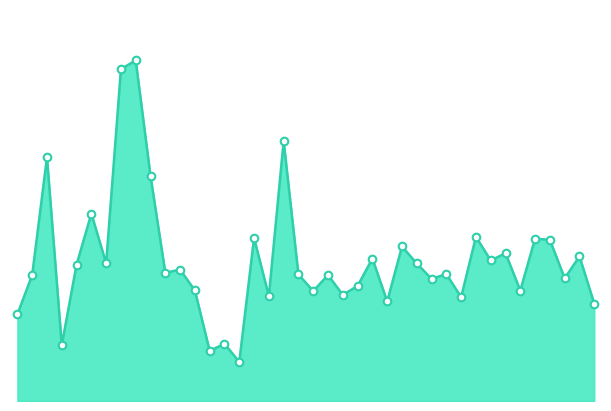

Is this an area chart (filled region under the line)?

Yes